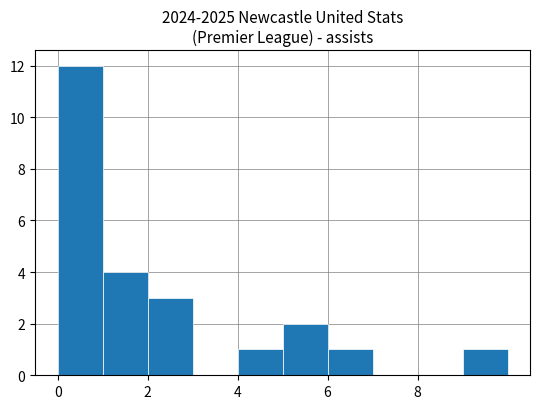

Which range on the x-axis has the tallest bar?

0 to 1